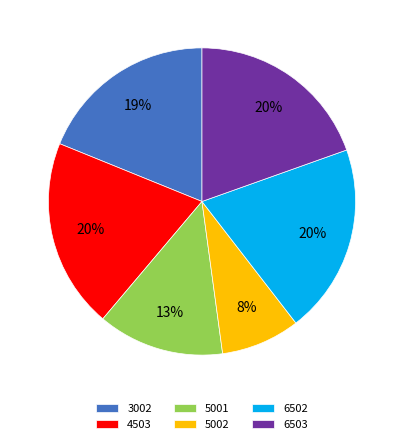

To the nearest percent, what is the difference between the largest and smallest slice percentages?

12%